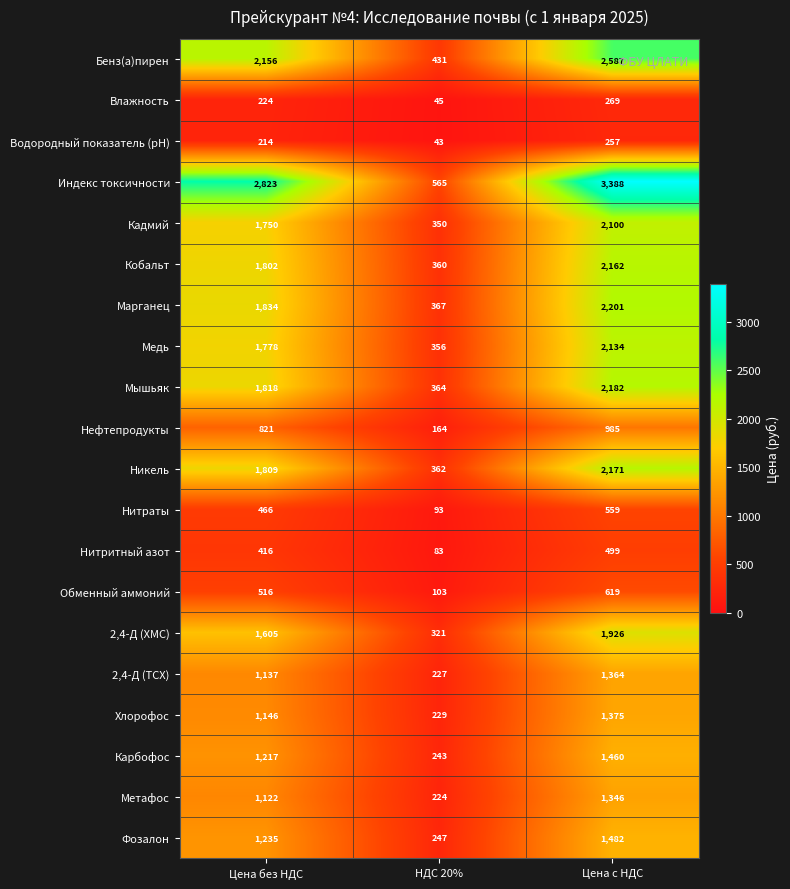

At Цена без НДС, list the series in order from largest to smallest.

Индекс токсичности, Бенз(а)пирен, Марганец, Мышьяк, Никель, Кобальт, Медь, Кадмий, 2,4-Д (ХМС), Фозалон, Карбофос, Хлорофос, 2,4-Д (ТСХ), Метафос, Нефтепродукты, Обменный аммоний, Нитраты, Нитритный азот, Влажность, Водородный показатель (рН)